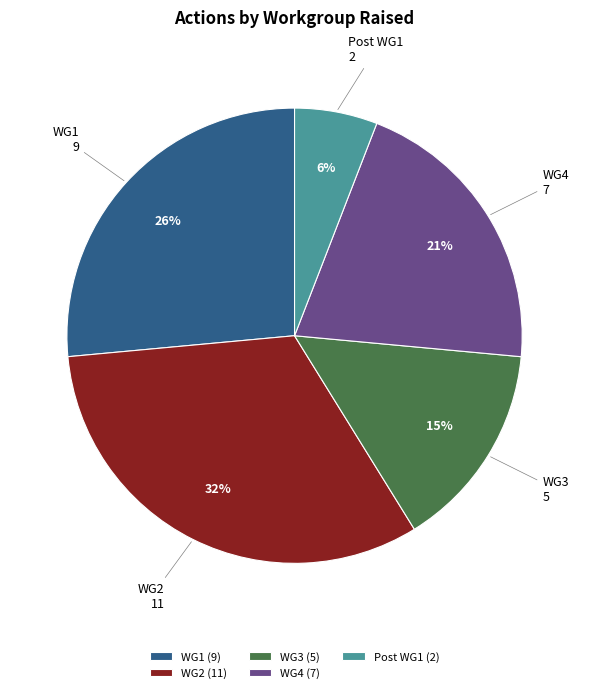

How many slices are in this pie chart?

5